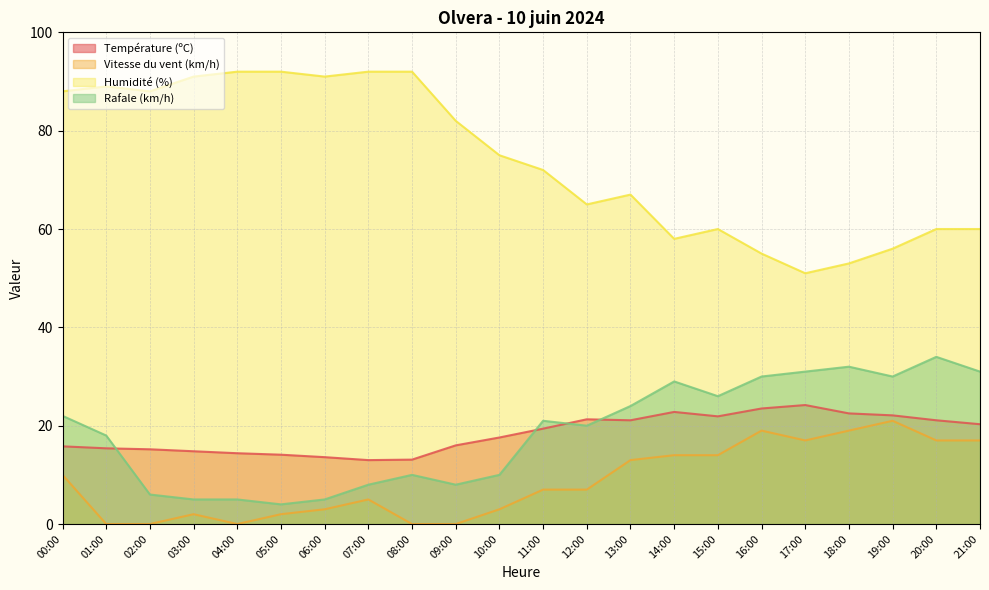

True or false: Humidité (%) and Température (ºC) cross at least once.

False